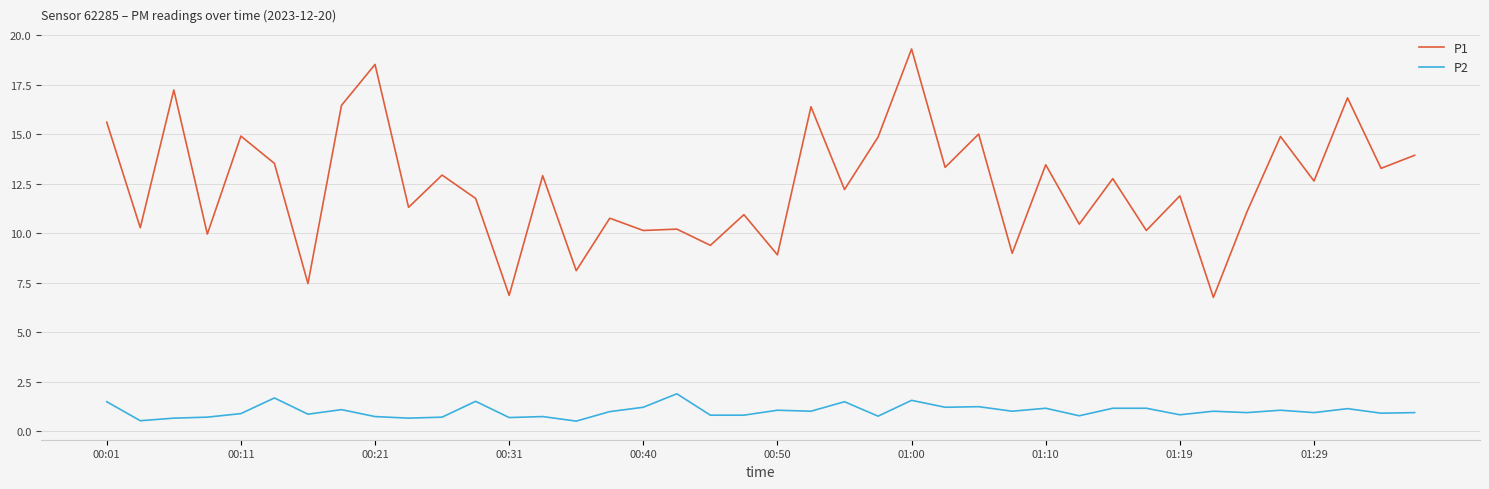

What is the minimum value for P1?

6.8